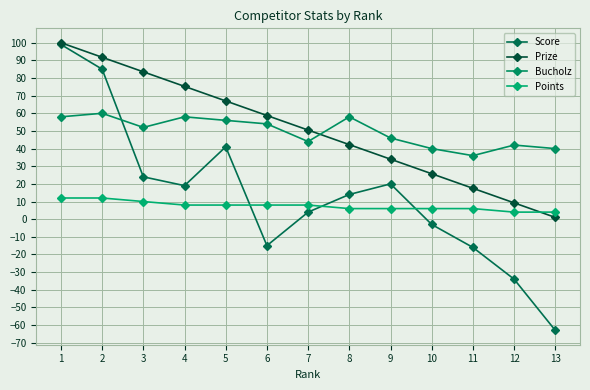

Is the value of Prize at 5 greater than the value of Score at 12?

Yes